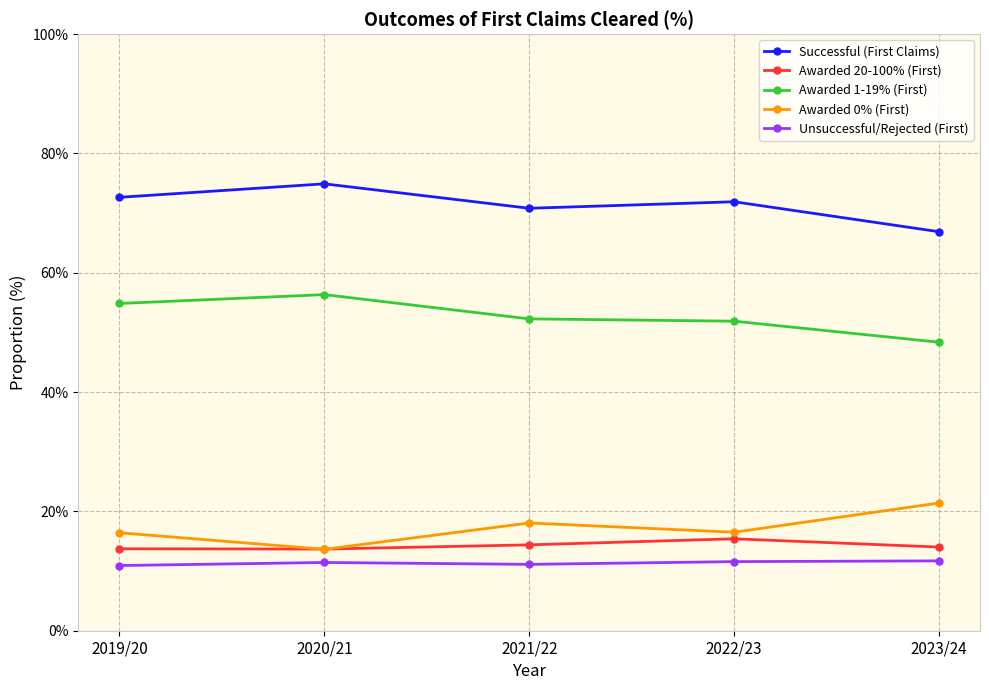

How many data points in Awarded 0% (First) are above 16?

4